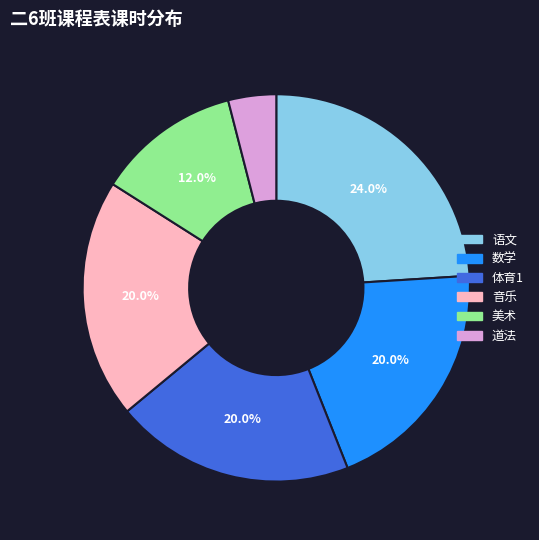

What portion of the pie excludes 语文?

76.0%